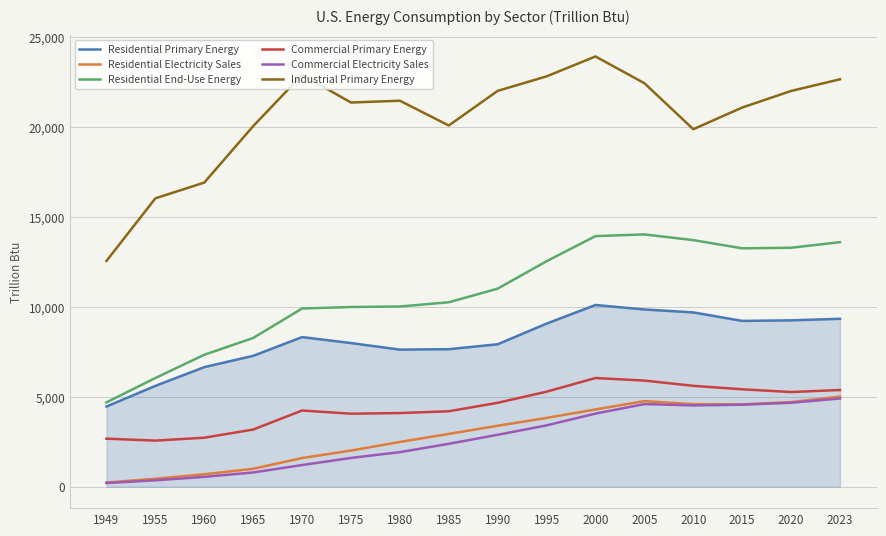

What is the spread (max minus min) of values at 1970?

21717.3